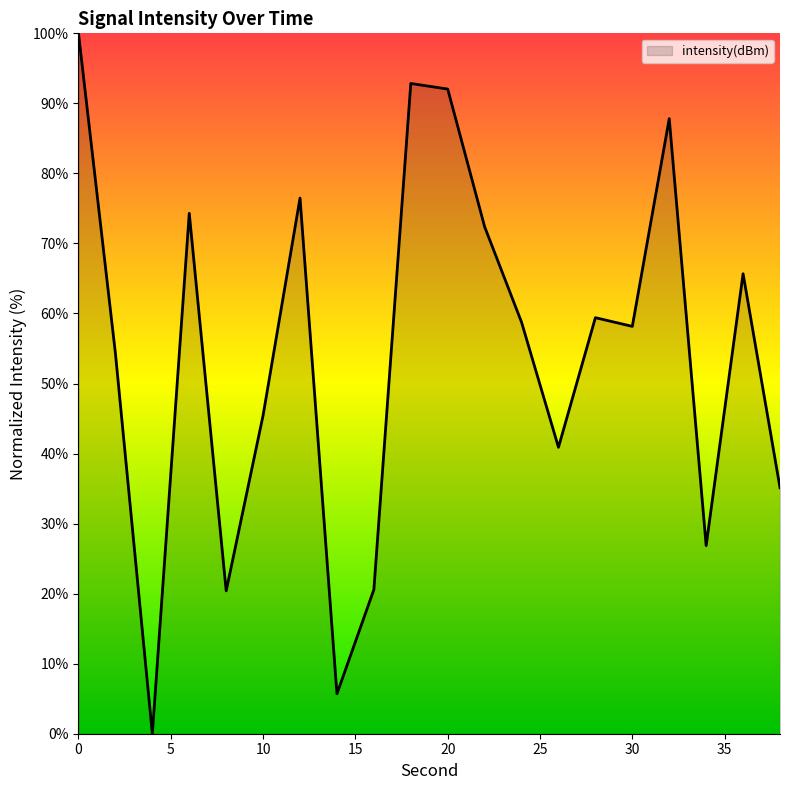

What is the greatest value displayed?

100.0